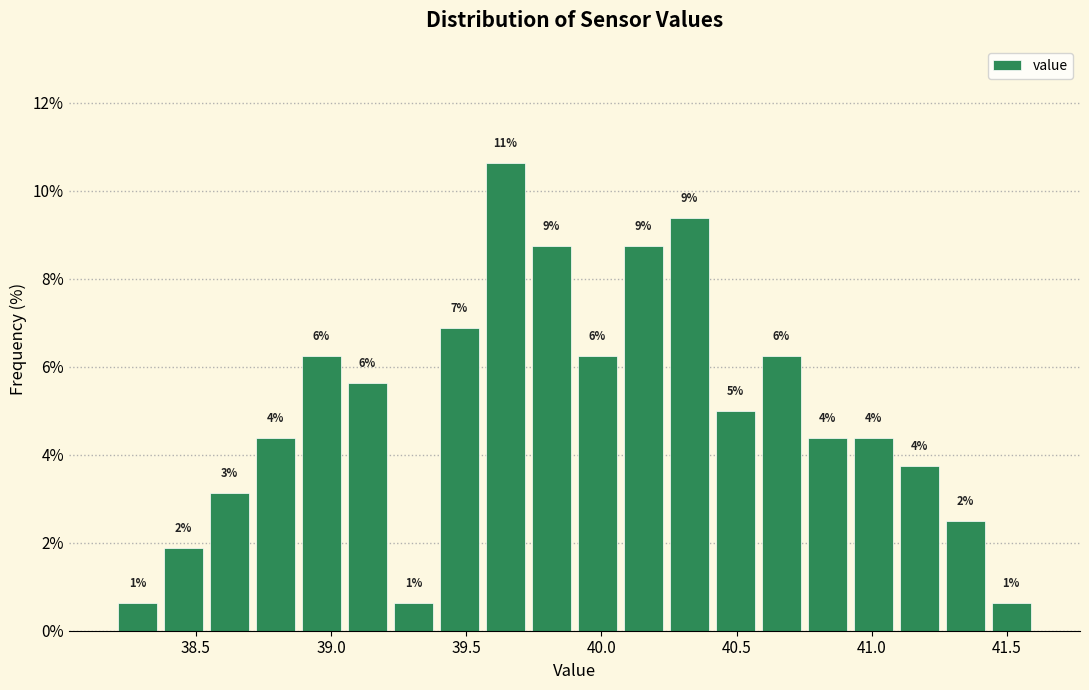

Read against the x-axis, roughly where is the centre of the tallest bar?

39.65